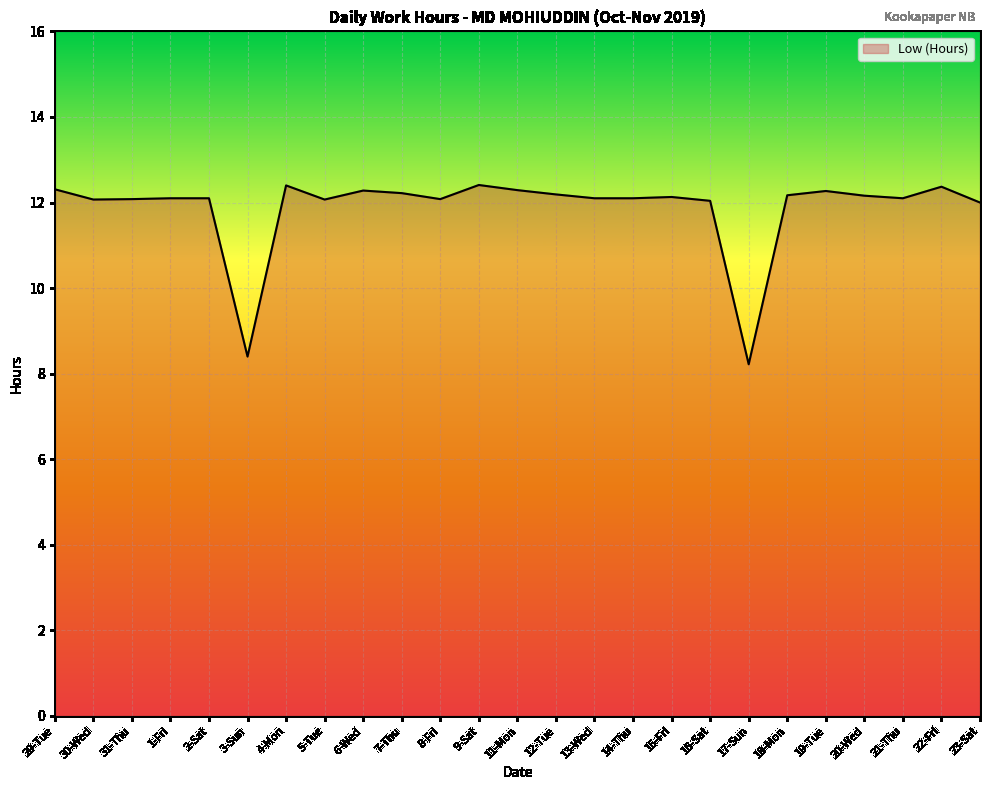

Read the value at 9-Sat.

12.4